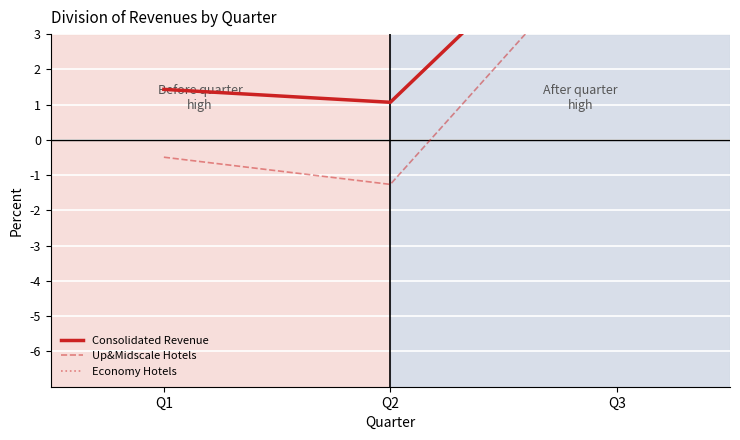

Is it true that Up&Midscale Hotels equals -1.9 at Q2?

False